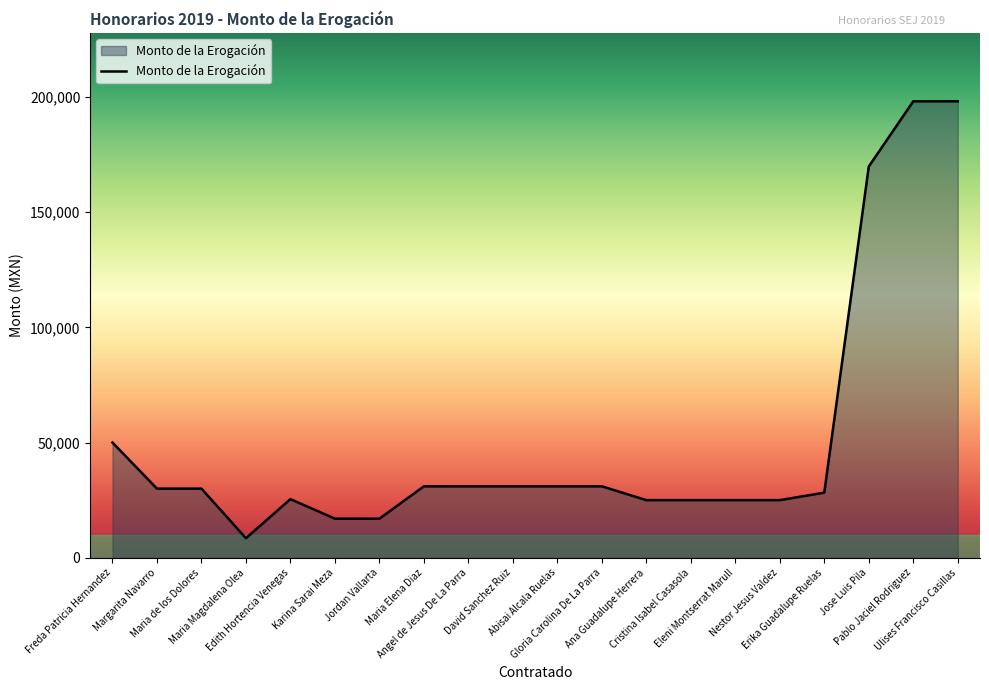

How many lines are shown in the chart?

1